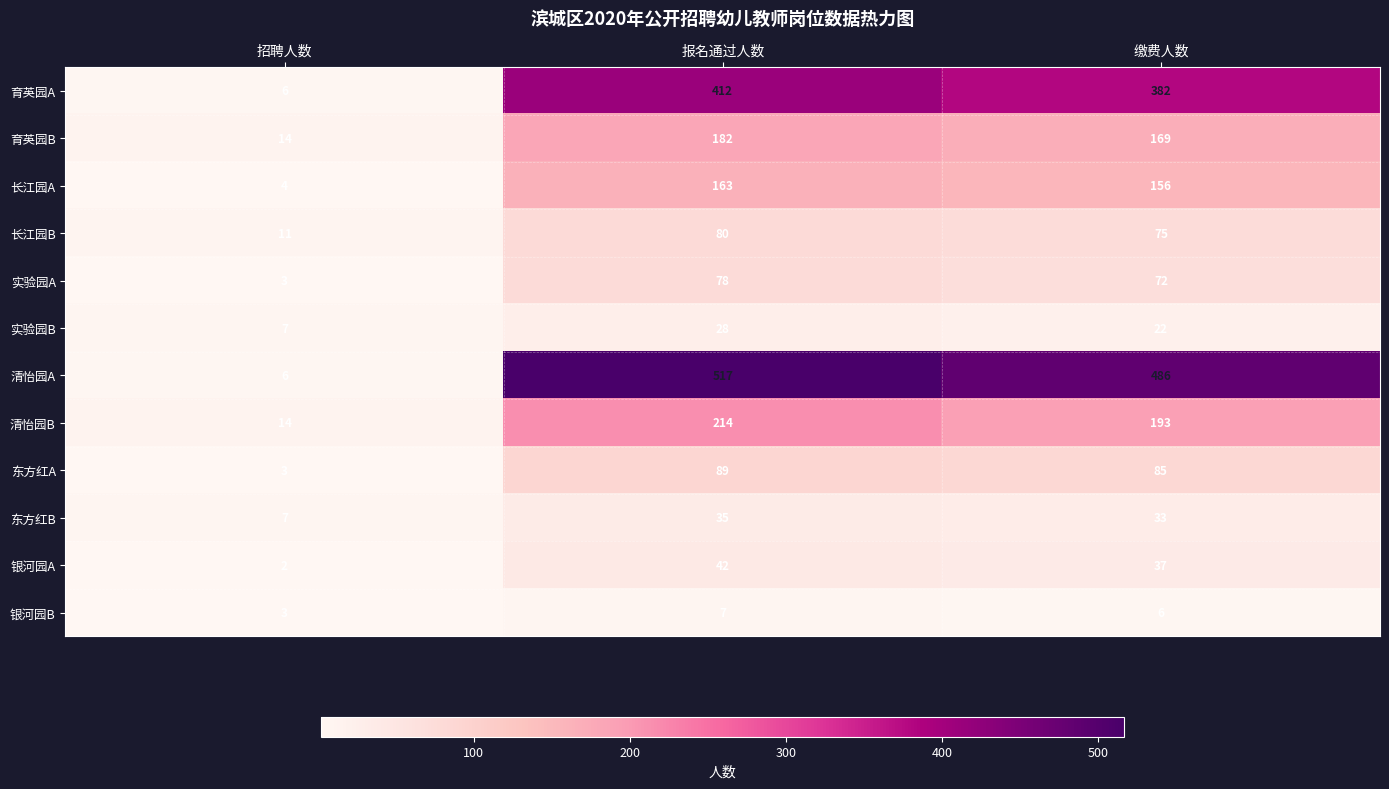

What is the minimum value for 清怡园B?

14